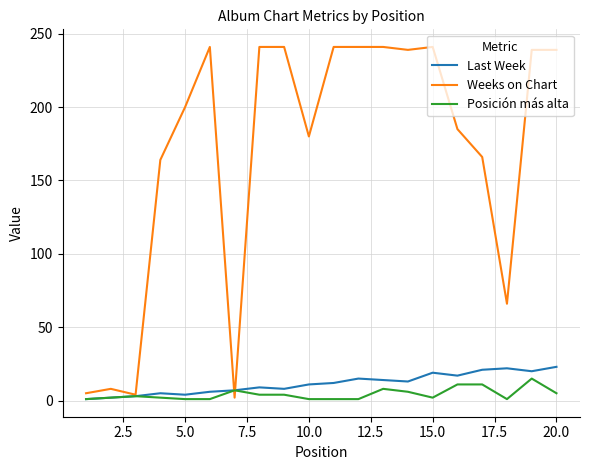

Which series has the largest range (max minus min)?

Weeks on Chart